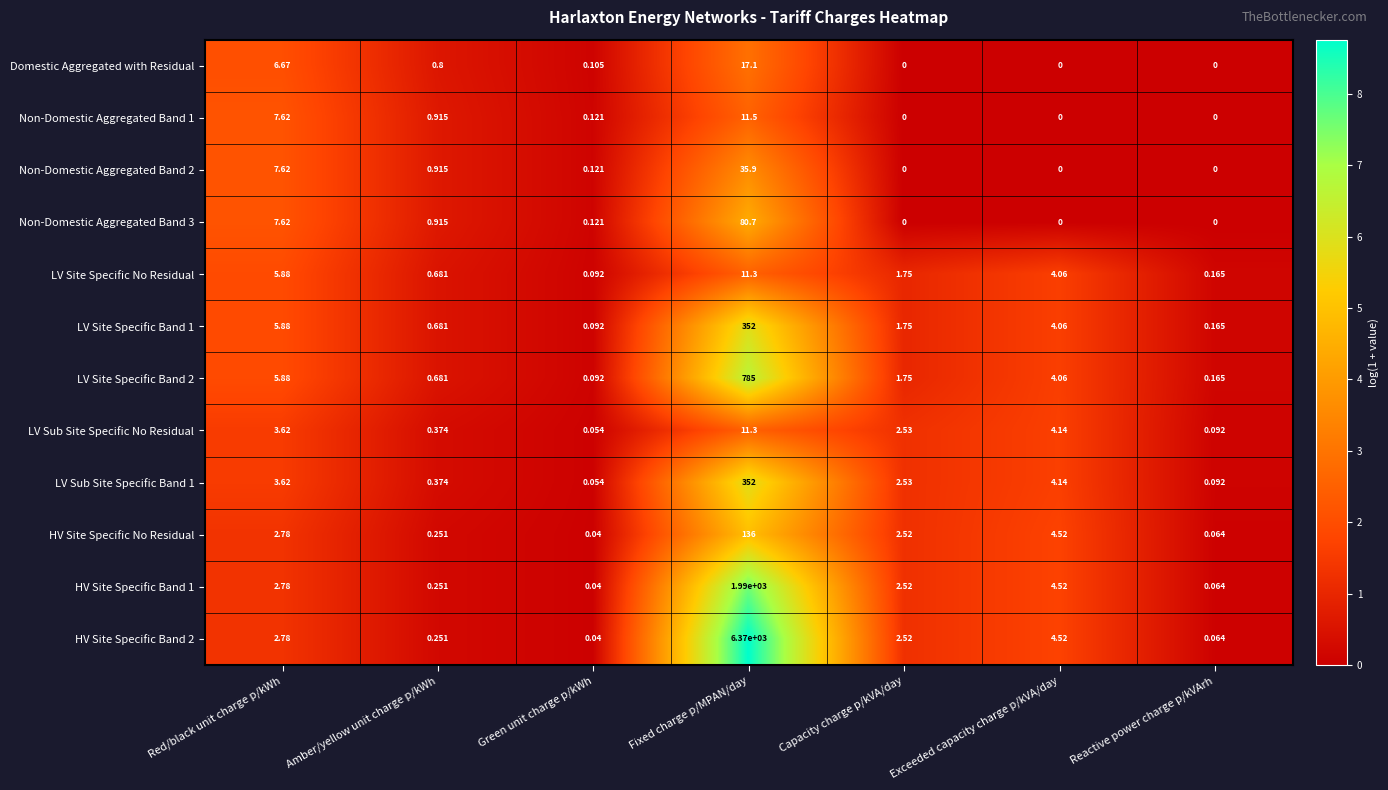

At which category is the sum across all series the highest?

Fixed charge p/MPAN/day